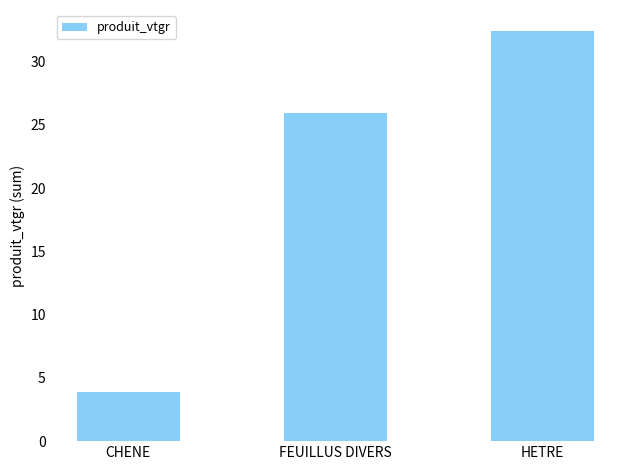

Rank the categories by value from lowest to highest.

CHENE, FEUILLUS DIVERS, HETRE